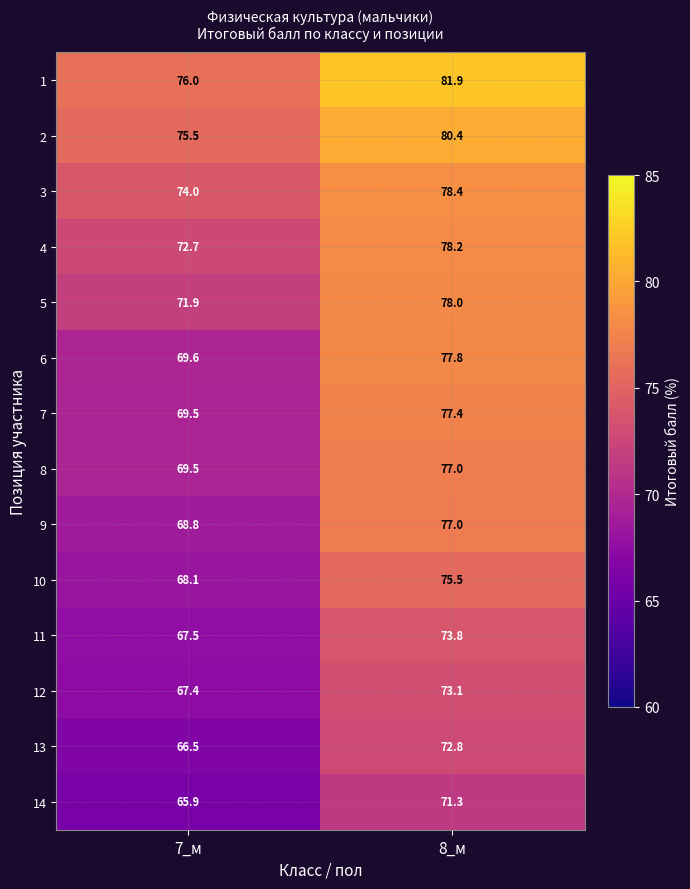

The value of 1 at 8_м is 81.9. True or false?

True